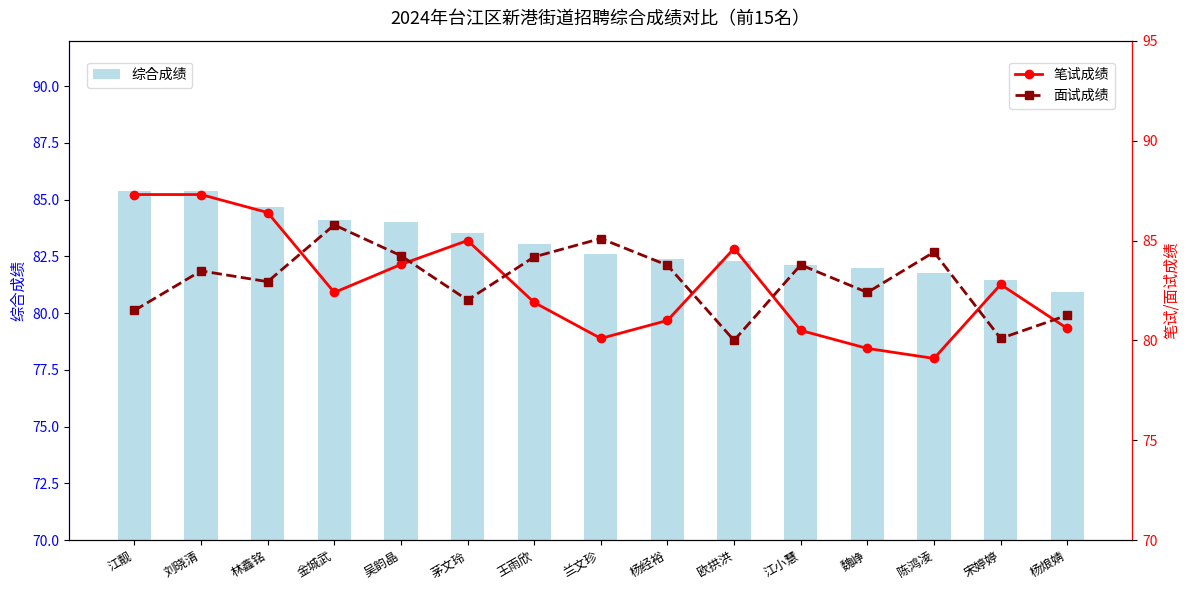

Which series has the largest total across all categories?

综合成绩